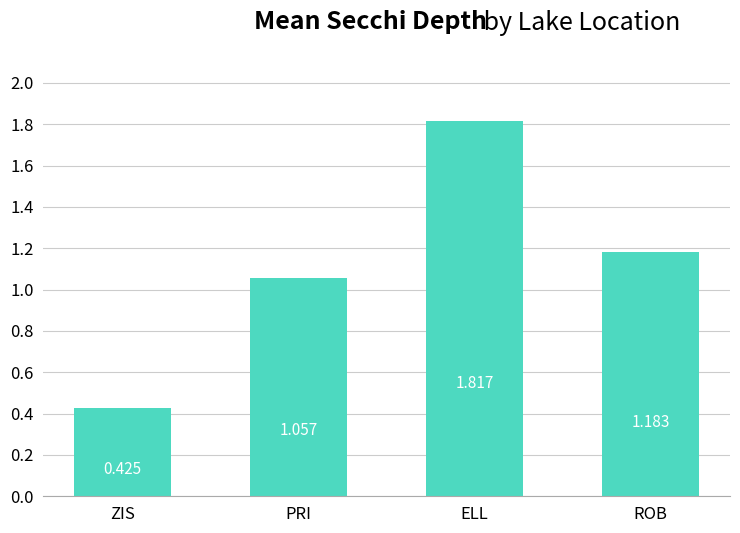

What is the label of the 3rd bar from the left?

ELL